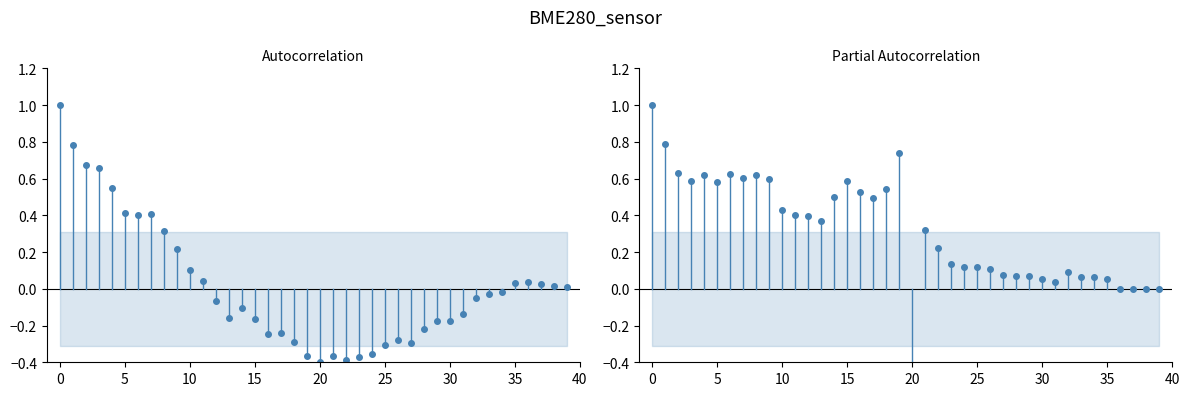

Which label corresponds to the smallest value in the chart?

20